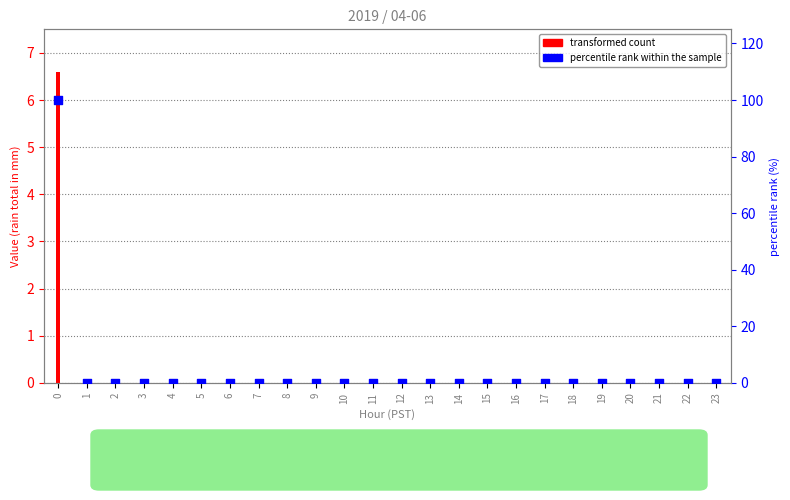

What are all the series names shown in the legend?

transformed count, percentile rank within the sample